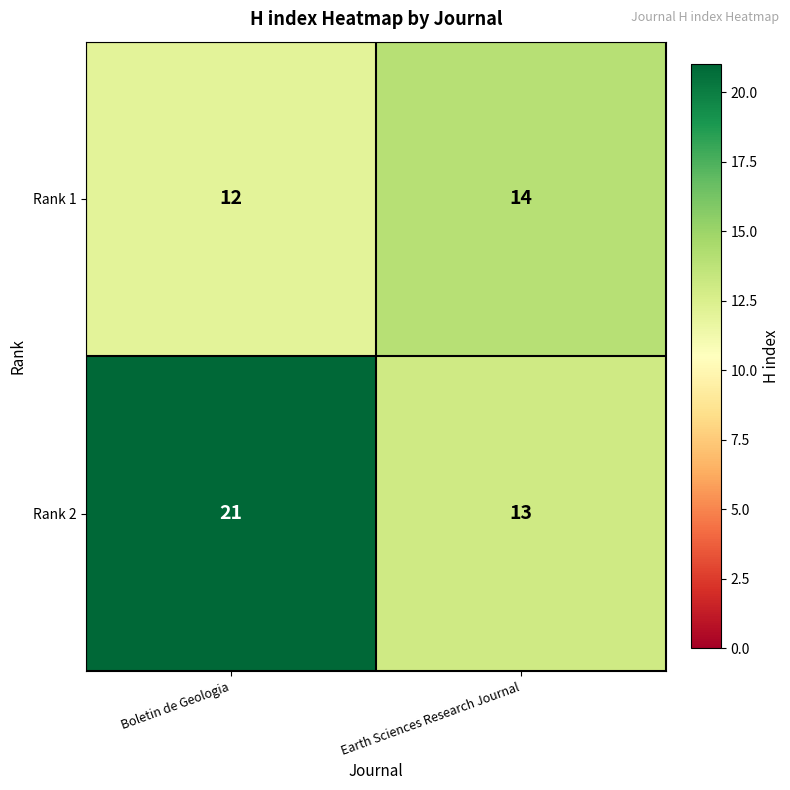

At Boletin de Geologia, list the series in order from largest to smallest.

Rank 2, Rank 1